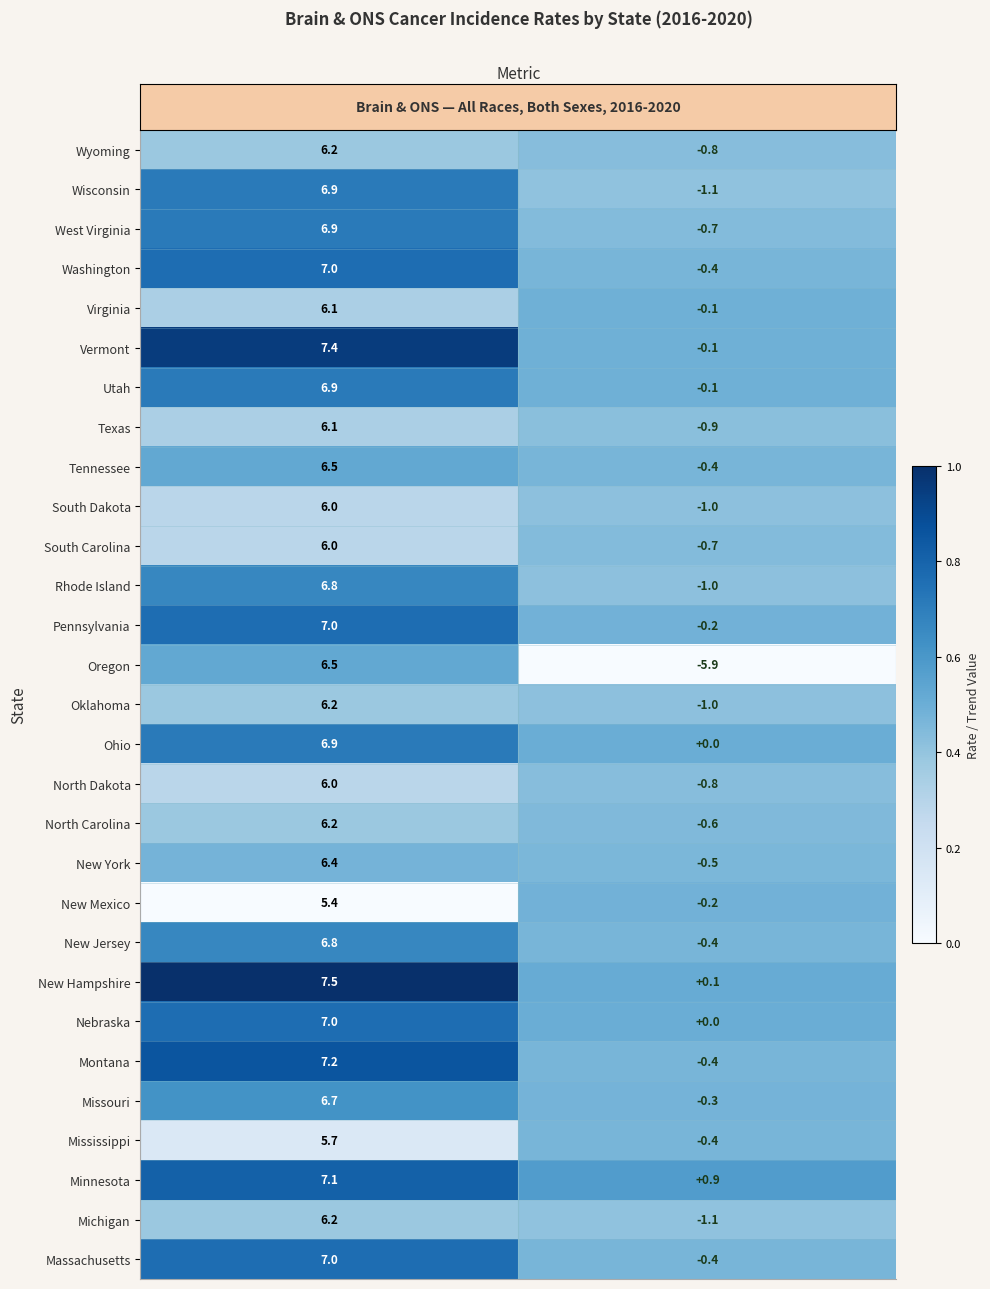

How many categories are shown in the chart?

2